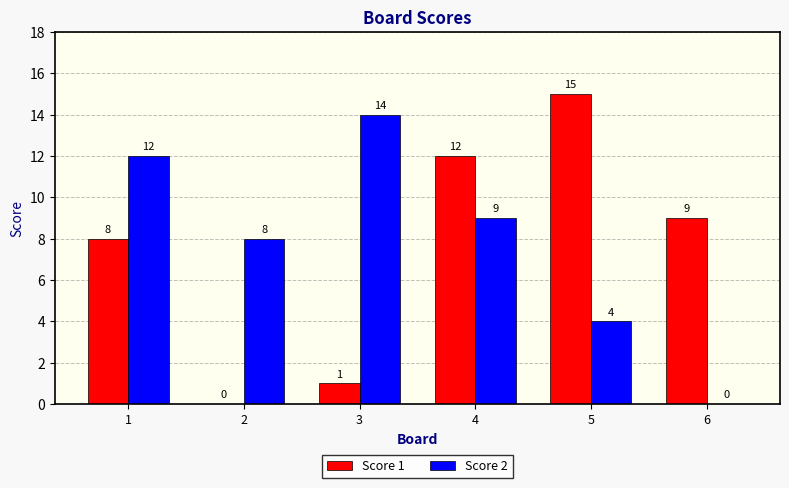

Read the Score 1 value at 6, to the nearest 10.

10